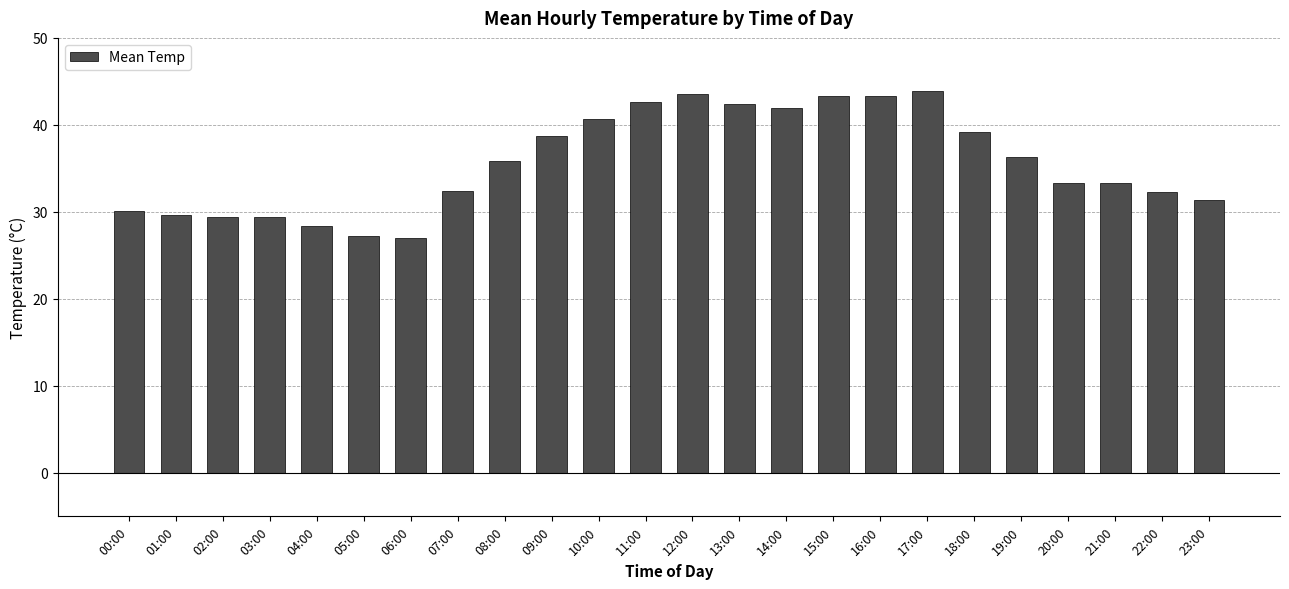

What is the difference between the values at 18:00 and 22:00?

6.9